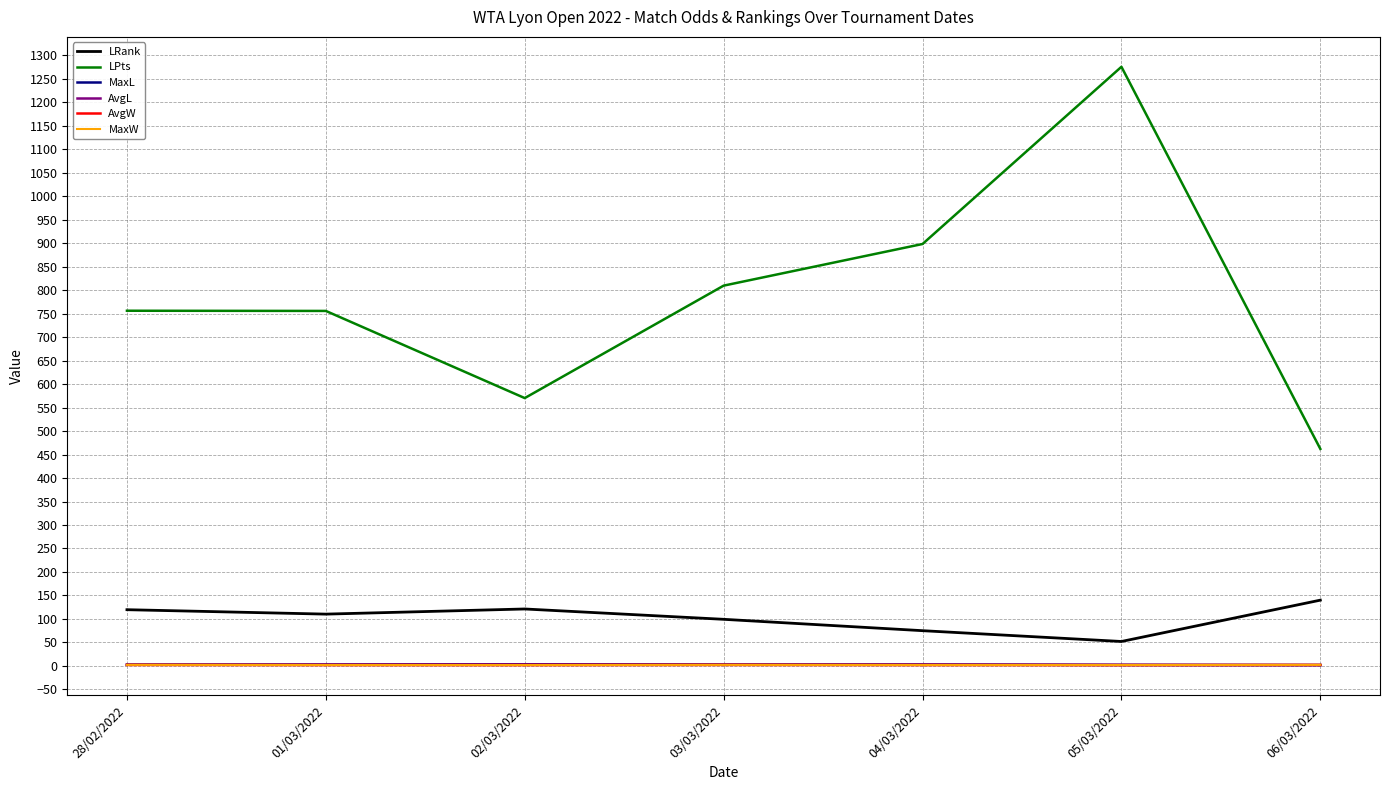

What is the average value of the MaxL series?

2.7